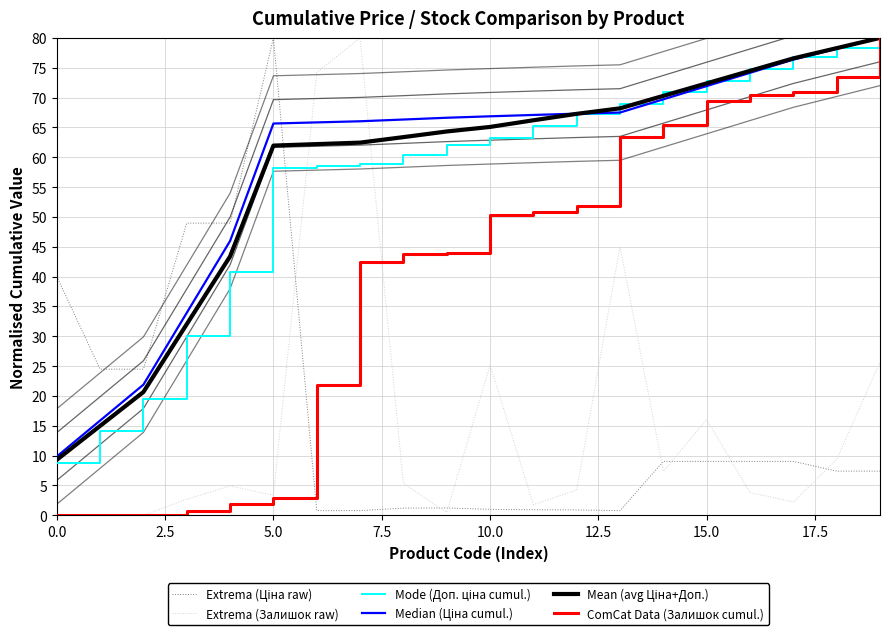

At how many categories does at least one series exceed 3?

20